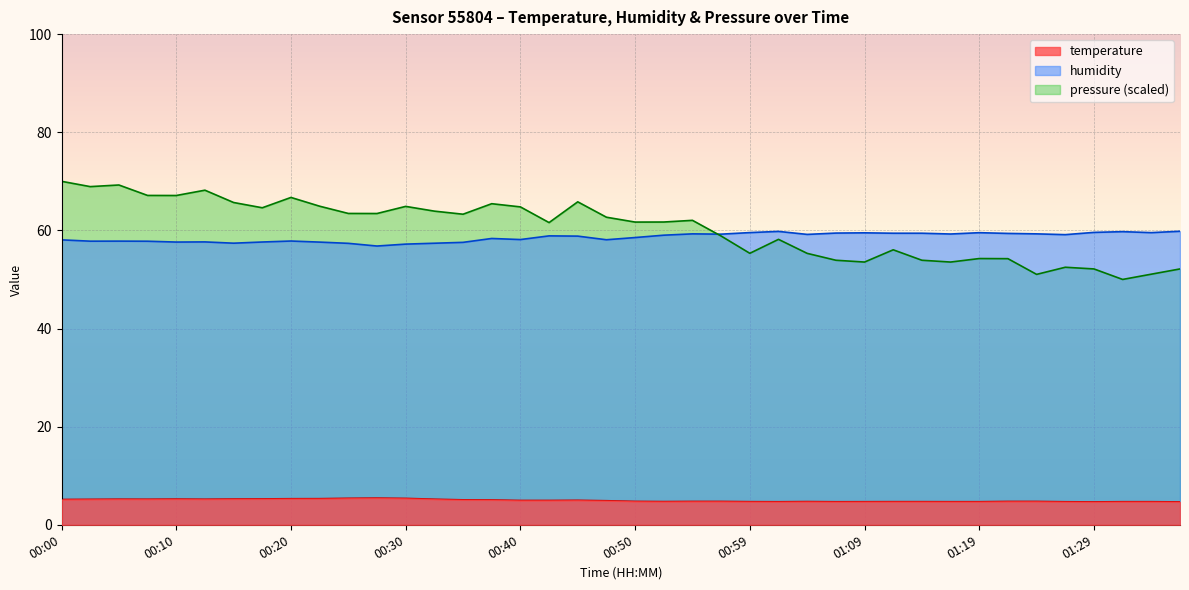

Rank the series by their maximum value, from highest to lowest.

pressure (scaled), humidity, temperature